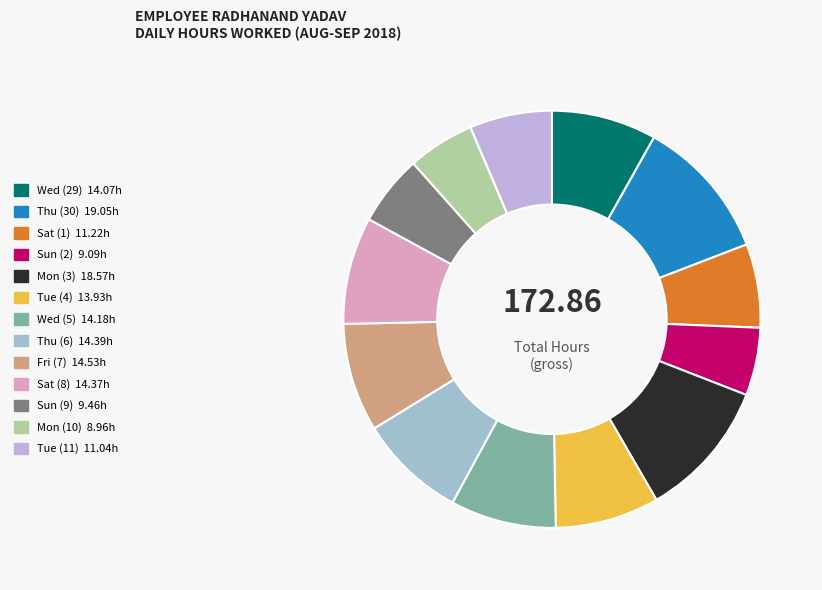

To the nearest percent, what portion does Mon (10) represent?

5%